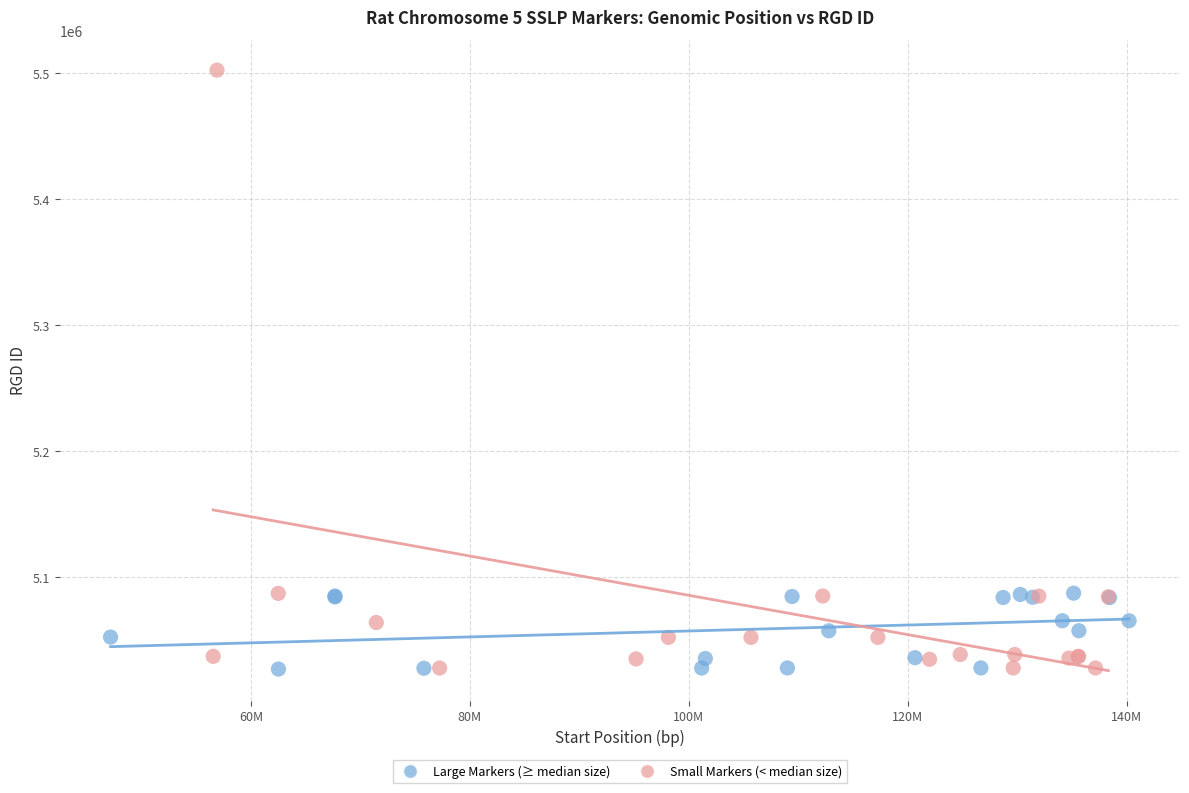

Which series has the widest spread of Y values?

Small Markers (< median size)